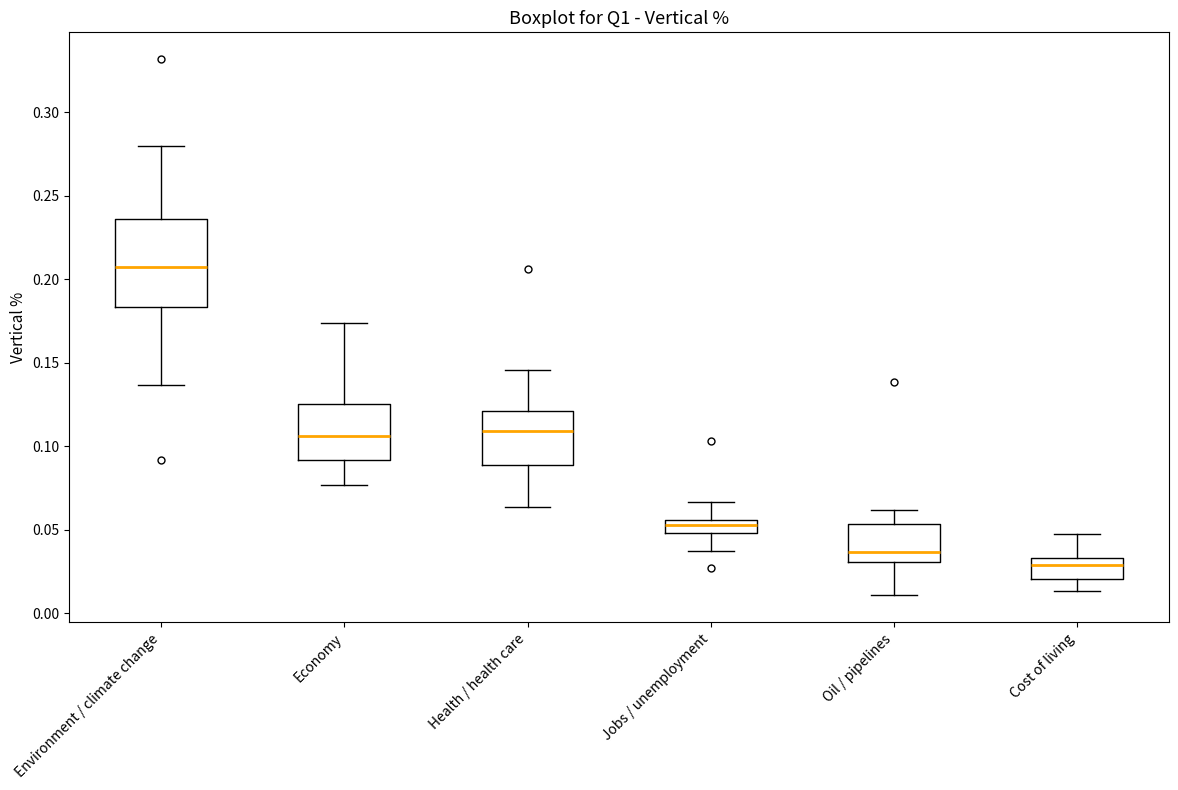

Reading left to right, read every box against the y-axis: the position of its median line, the range the box covers, and the ends of its whiskers. The values are not printed on the chart, so give them approximately, as read against the axis.

Environment / climate change: median 0.210, box 0.185 to 0.235, whiskers 0.135 to 0.280
Economy: median 0.105, box 0.090 to 0.125, whiskers 0.075 to 0.175
Health / health care: median 0.110, box 0.090 to 0.120, whiskers 0.065 to 0.145
Jobs / unemployment: median 0.055 (inside the box), box 0.050 to 0.055, whiskers 0.035 to 0.065
Oil / pipelines: median 0.035, box 0.030 to 0.055, whiskers 0.010 to 0.060
Cost of living: median 0.030, box 0.020 to 0.035, whiskers 0.015 to 0.045